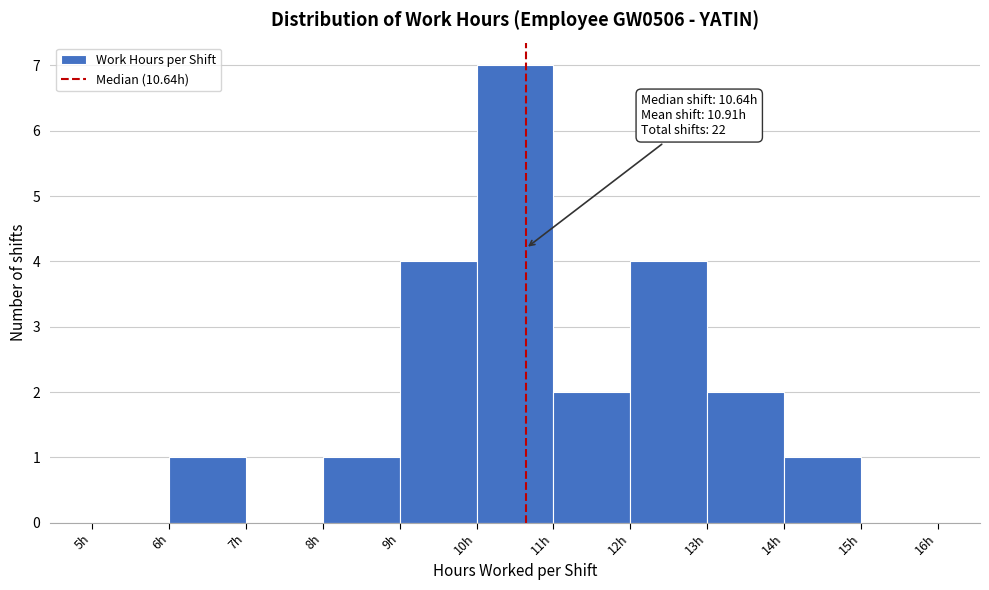

Which range on the x-axis has the tallest bar?

10 to 11